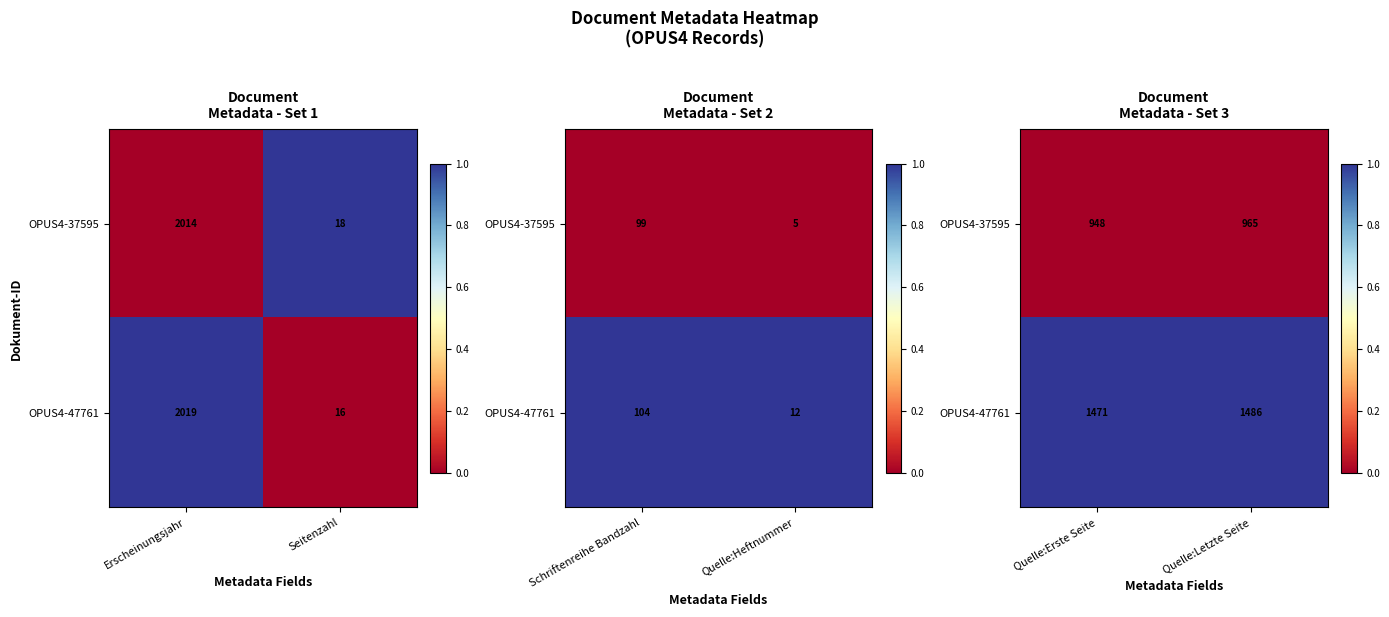

The value of OPUS4-47761 at Quelle:Letzte Seite is 2. True or false?

False